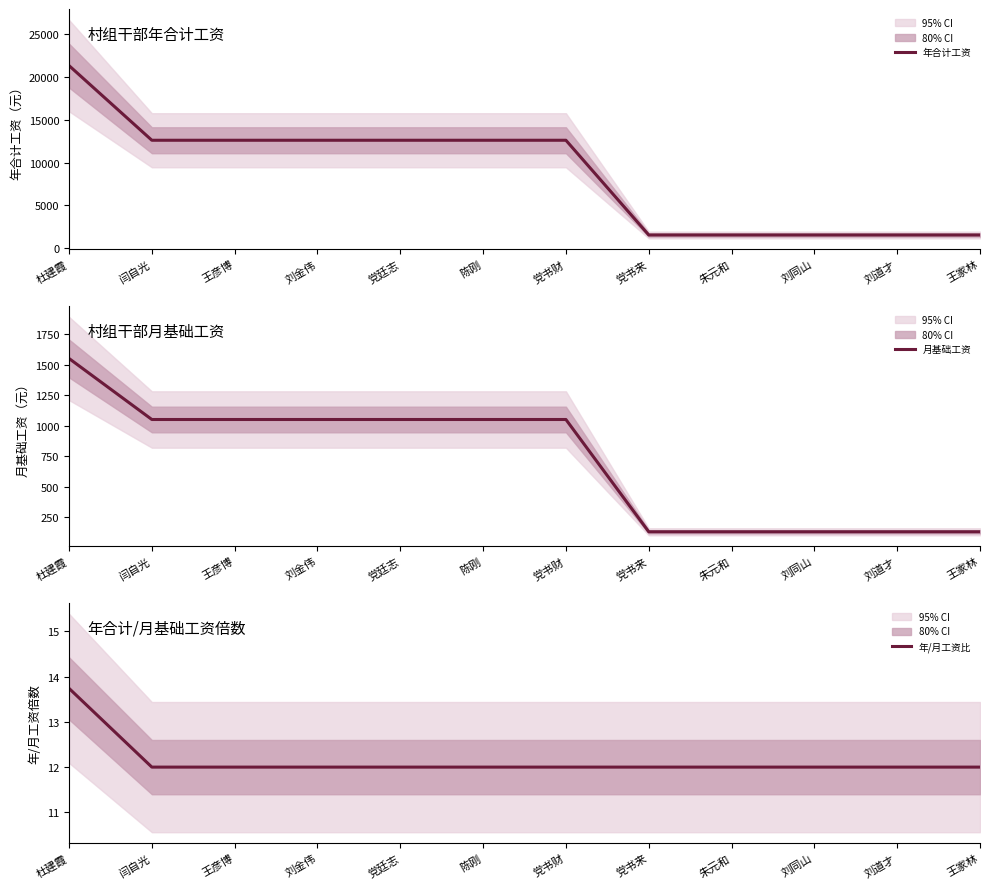

How many data points does each series have?

12